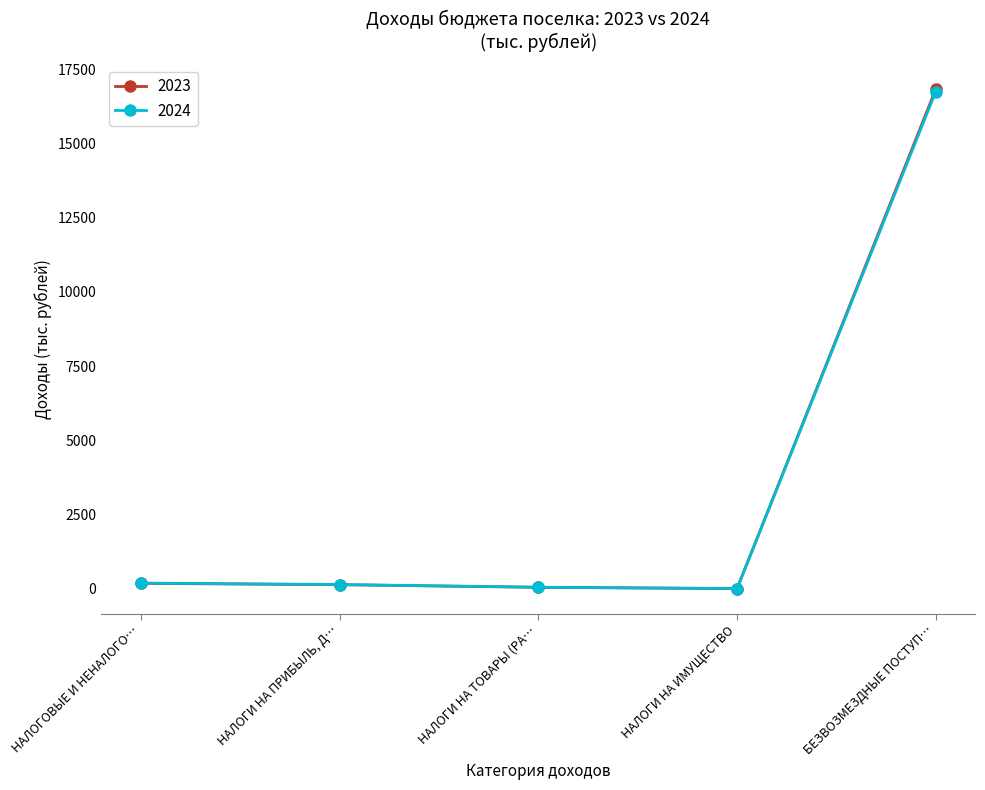

Is it true that 2024 equals 23643.7 at БЕЗВОЗМЕЗДНЫЕ ПОСТУП…?

False